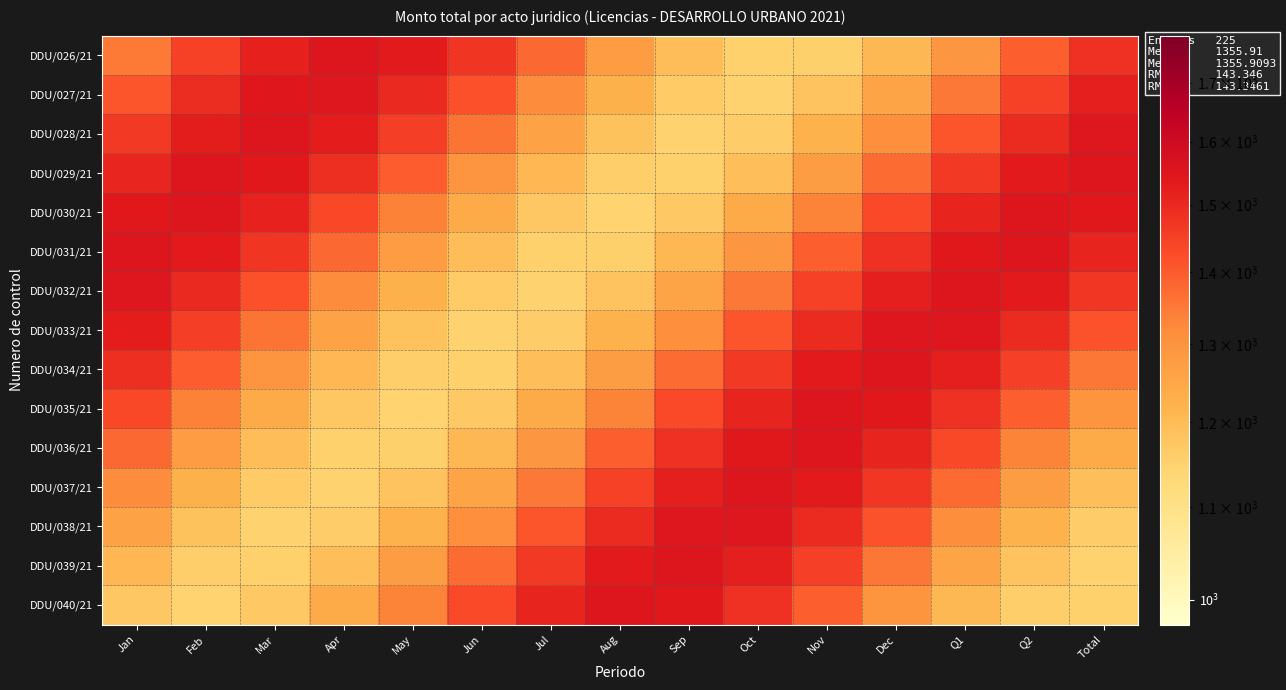

What is the greatest value displayed?

1551.4